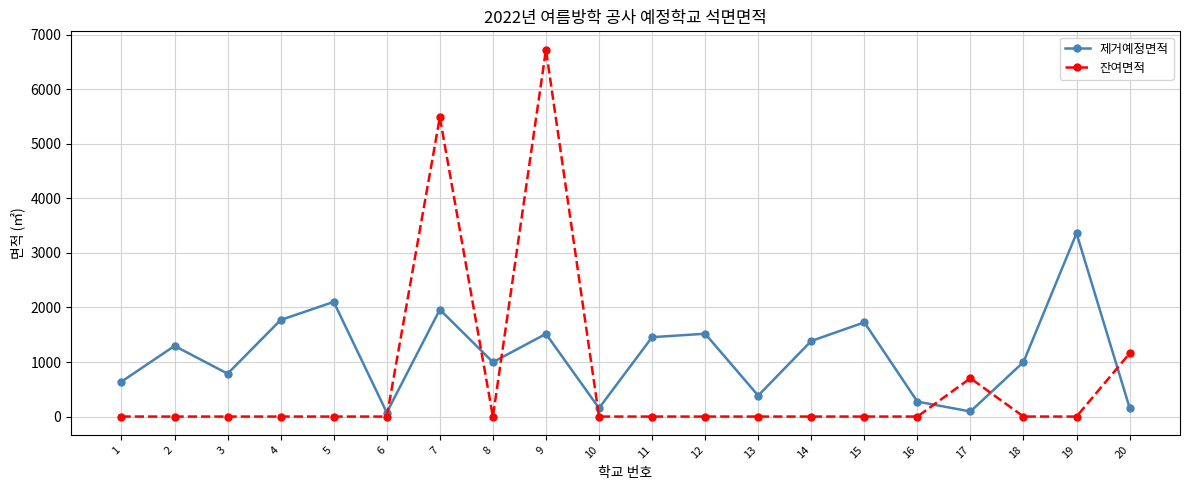

The value of 잔여면적 at 3 is -3210.9. True or false?

False